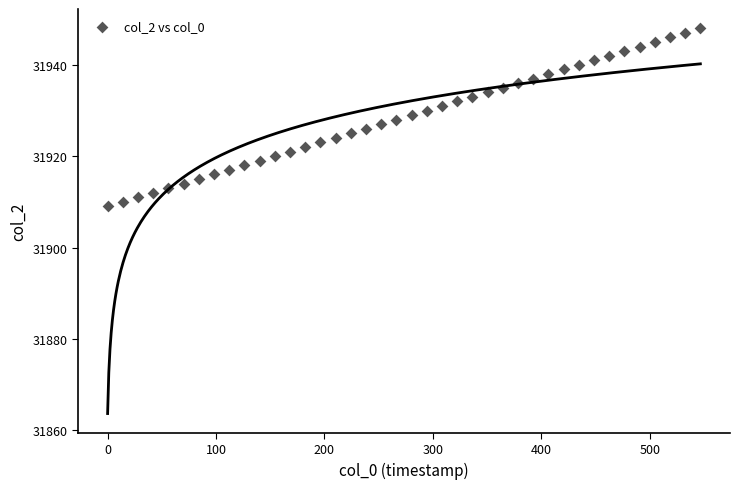

What is the range of Y values (max minus min)?

39